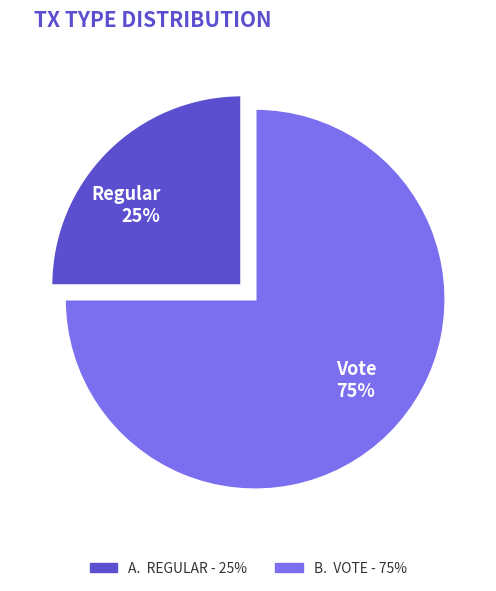

To the nearest percent, what is the difference between the largest and smallest slice percentages?

50%